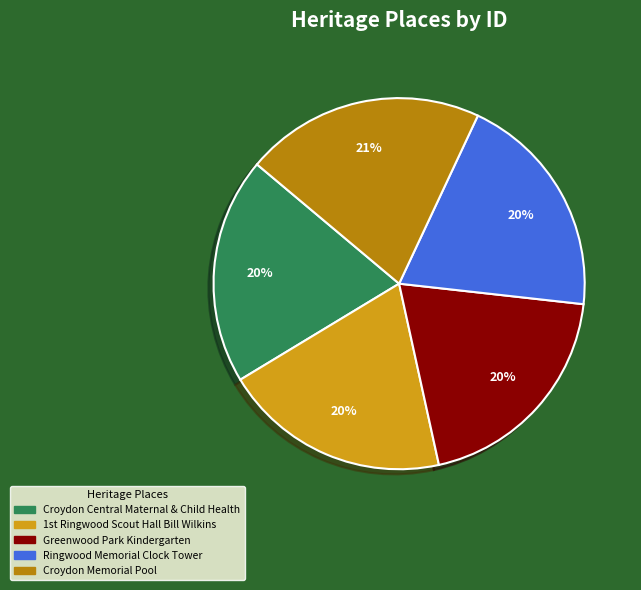

Which has a higher value, Ringwood Memorial Clock Tower or Croydon Memorial Pool?

Croydon Memorial Pool